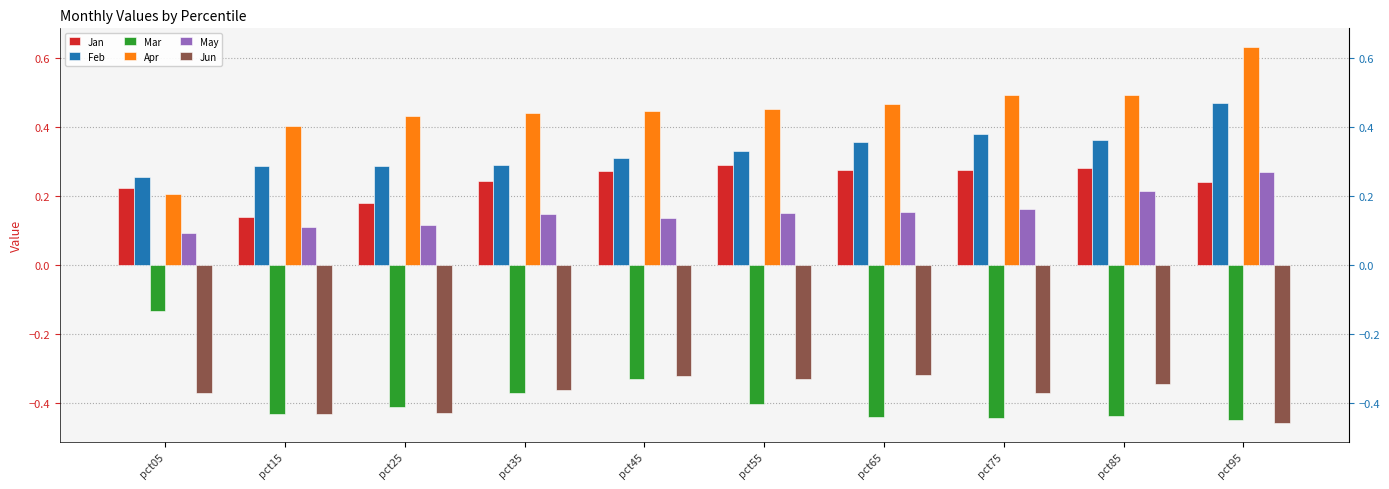

Reading left to right, transcribe all the data shown in this chart.

Jan: 0.2	0.1	0.2	0.2	0.3	0.3	0.3	0.3	0.3	0.2
Feb: 0.3	0.3	0.3	0.3	0.3	0.3	0.4	0.4	0.4	0.5
Mar: -0.1	-0.4	-0.4	-0.4	-0.3	-0.4	-0.4	-0.4	-0.4	-0.4
Apr: 0.2	0.4	0.4	0.4	0.4	0.5	0.5	0.5	0.5	0.6
May: 0.1	0.1	0.1	0.1	0.1	0.2	0.2	0.2	0.2	0.3
Jun: -0.4	-0.4	-0.4	-0.4	-0.3	-0.3	-0.3	-0.4	-0.3	-0.5